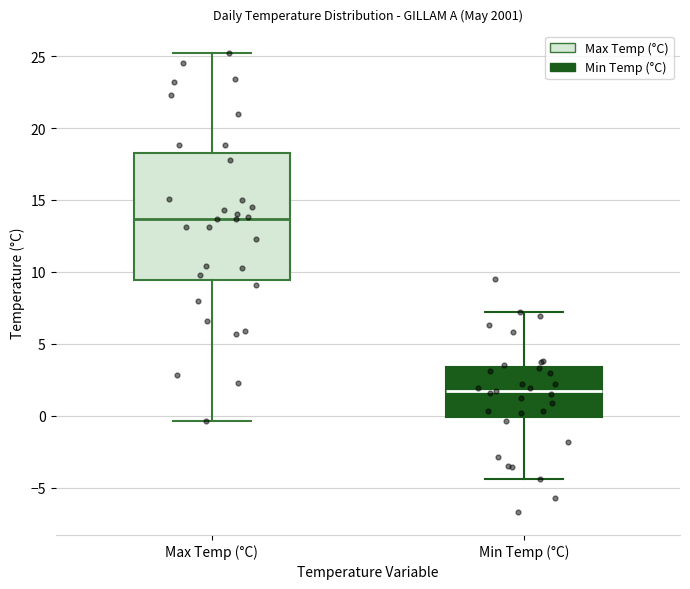

Where is the upper edge of the box for Max Temp (°C) on the y-axis? The values are not printed on the chart, so give them approximately, as read against the axis.

18.5